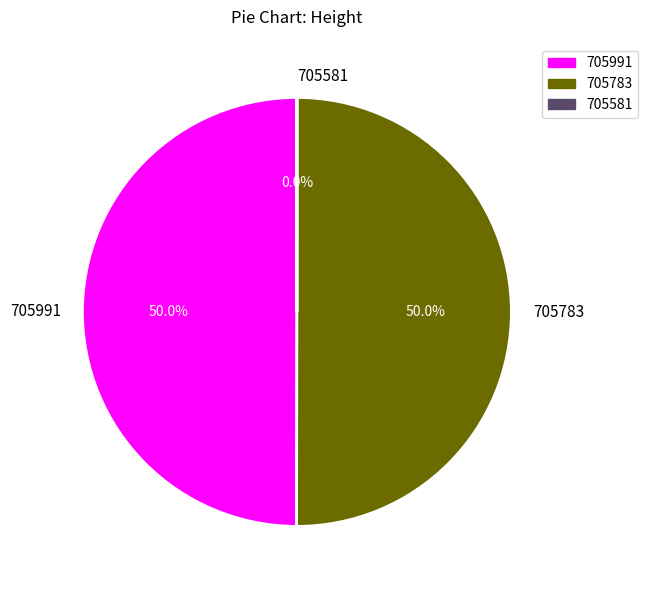

Combined, do 705991 and 705783 account for over 50%?

Yes